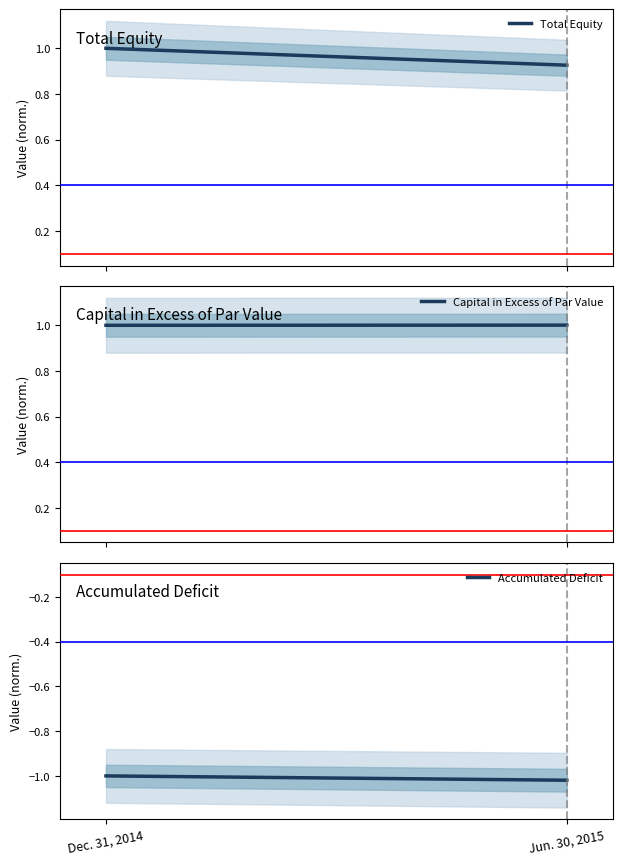

What are all the series names shown in the legend?

Total Equity, Capital in Excess of Par Value, Accumulated Deficit